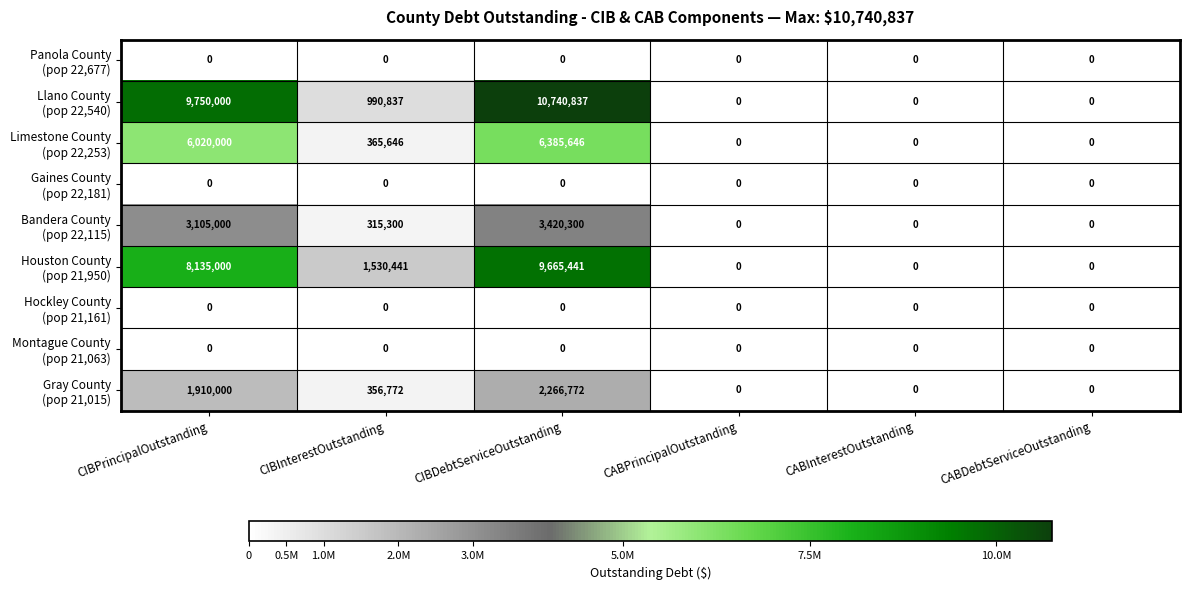

At how many categories does at least one series exceed 813555?

3